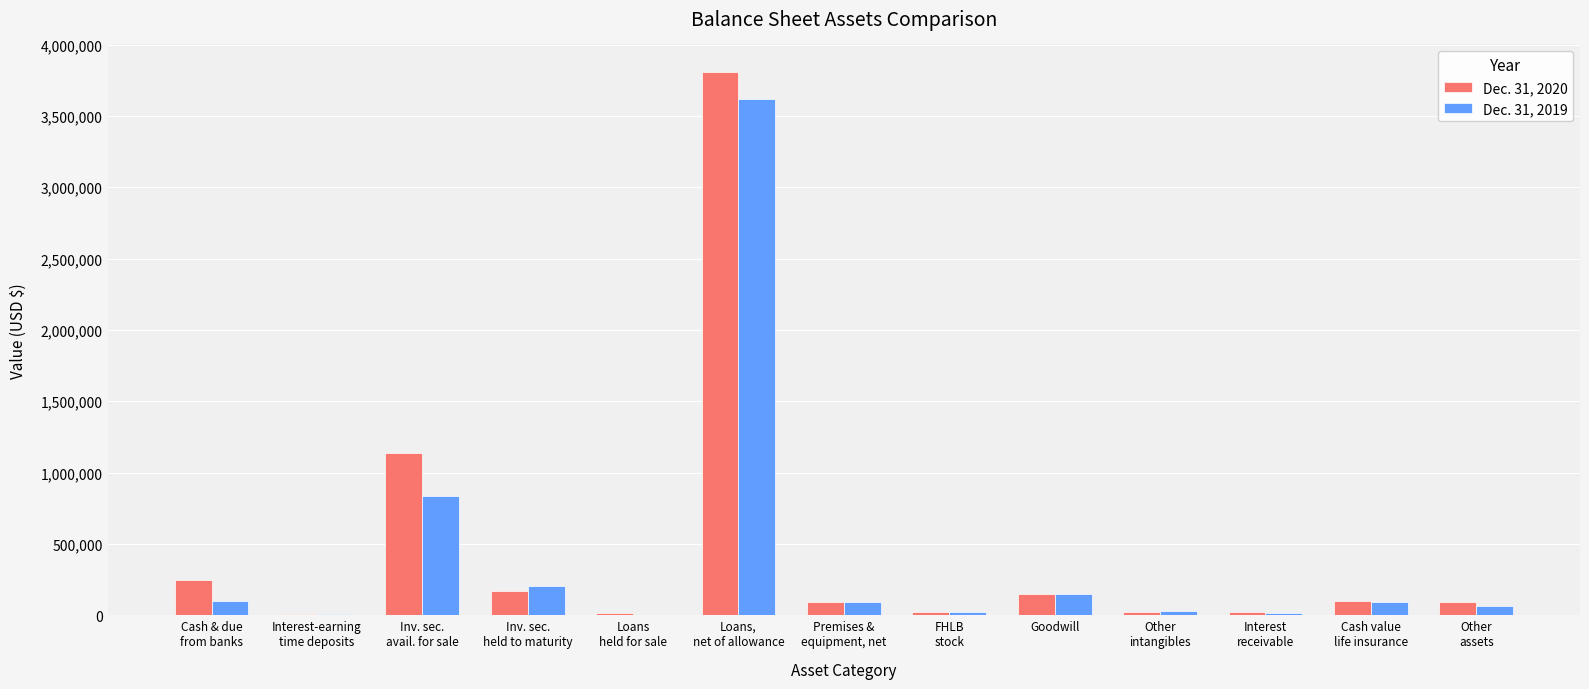

What is the maximum value shown in the chart?

3810356